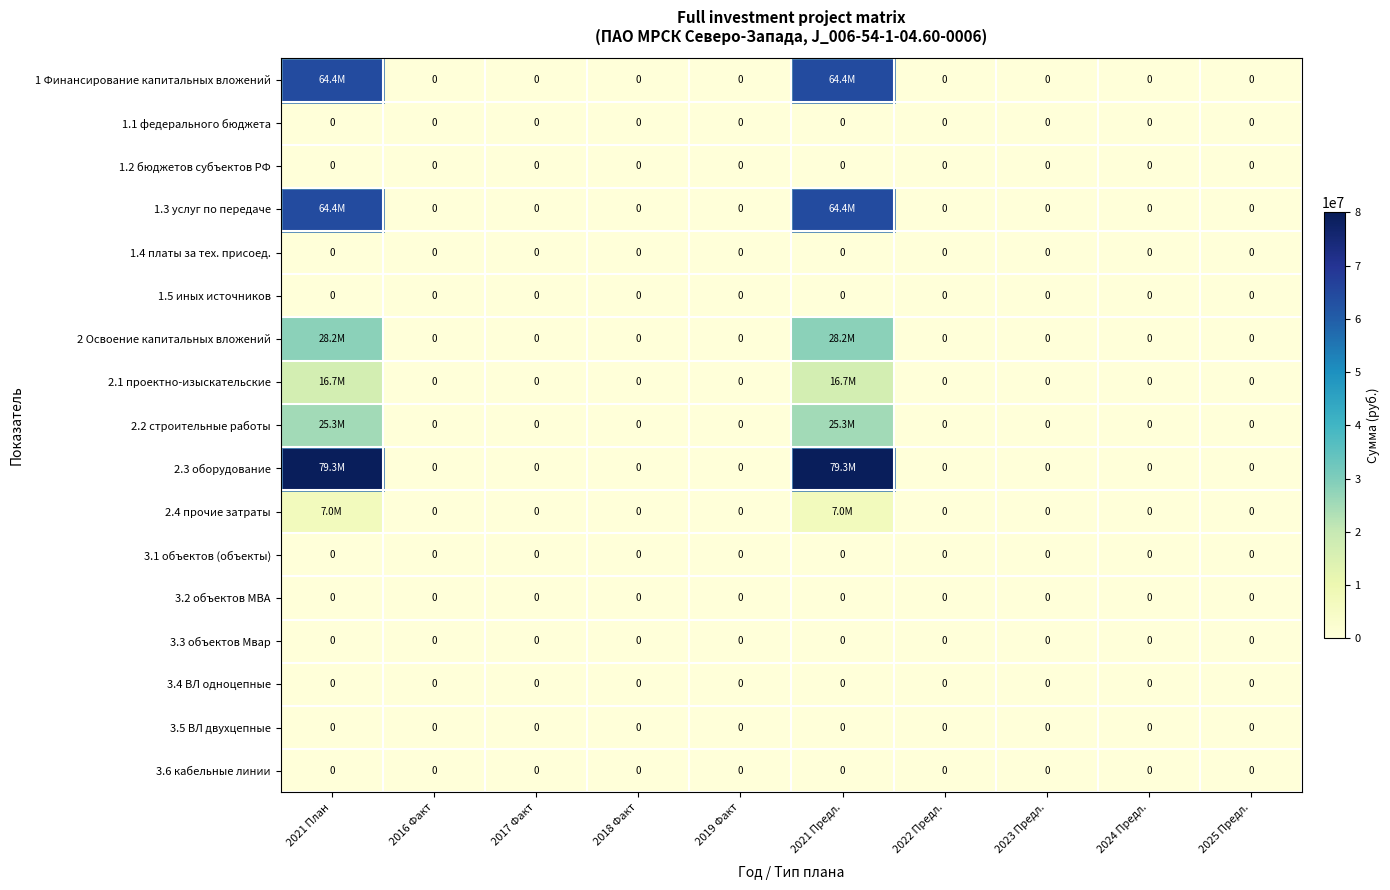

What is the maximum value shown in the chart?

79305968